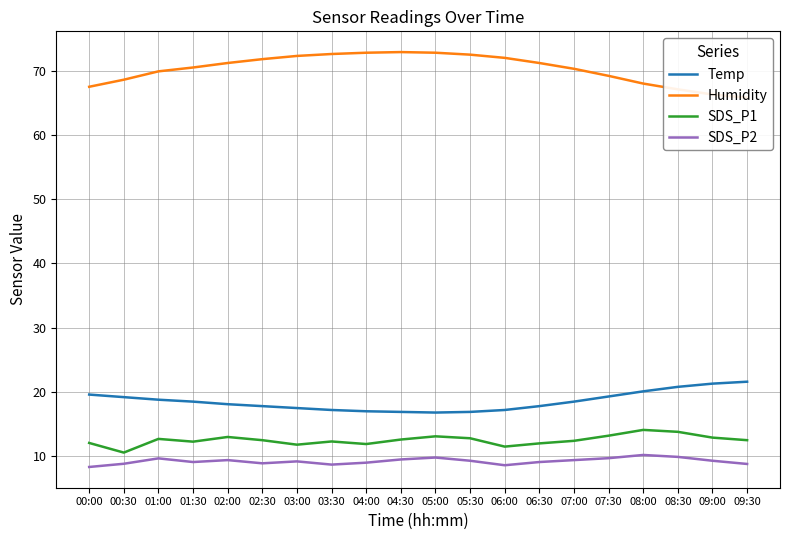

What is the average value of the SDS_P1 series?

12.5